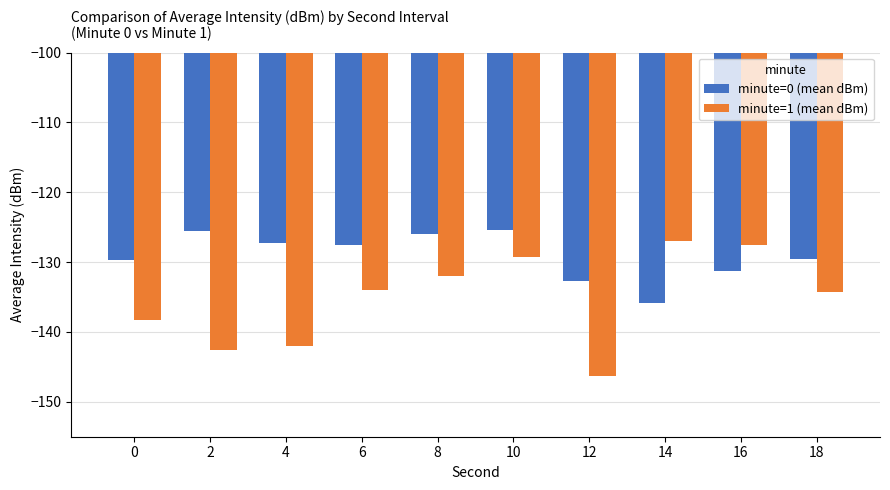

What is the average value of the minute=0 (mean dBm) series?

-129.1